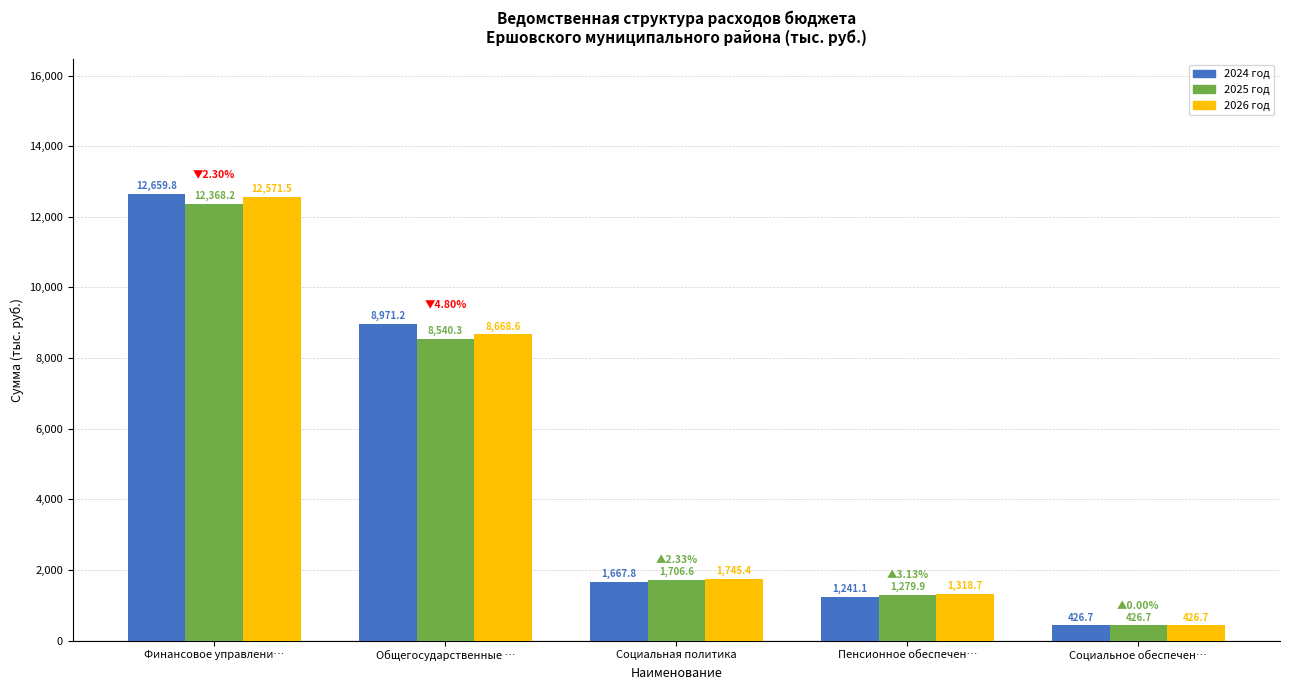

Reading left to right, transcribe all the data shown in this chart.

2024 год: 12659.8	8971.2	1667.8	1241.1	426.7
2025 год: 12368.2	8540.3	1706.6	1279.9	426.7
2026 год: 12571.5	8668.6	1745.4	1318.7	426.7